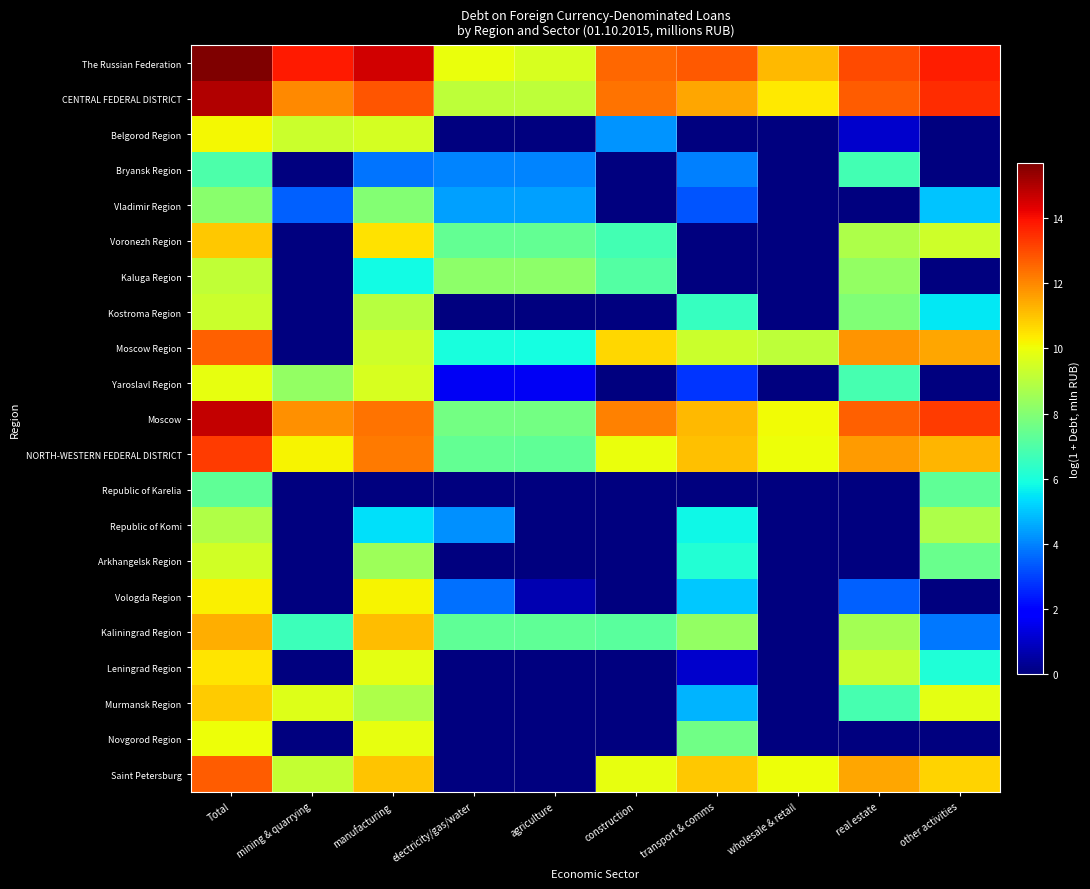

Reading left to right, list all the values displayed in this chart.

The Russian Federation: Total=15.7	mining & quarrying=13.8	manufacturing=14.5	electricity/gas/water=10.0	agriculture=9.6	construction=12.6	transport & comms=12.8	wholesale & retail=11.2	real estate=13.0	other activities=13.8
CENTRAL FEDERAL DISTRICT: Total=15.0	mining & quarrying=12.0	manufacturing=12.8	electricity/gas/water=9.1	agriculture=9.1	construction=12.3	transport & comms=11.5	wholesale & retail=10.4	real estate=12.7	other activities=13.5
Belgorod Region: Total=10.1	mining & quarrying=9.3	manufacturing=9.5	electricity/gas/water=0.0	agriculture=0.0	construction=4.2	transport & comms=0.0	wholesale & retail=0.0	real estate=1.1	other activities=0.0
Bryansk Region: Total=6.9	mining & quarrying=0.0	manufacturing=3.7	electricity/gas/water=4.0	agriculture=4.0	construction=0.0	transport & comms=4.0	wholesale & retail=0.0	real estate=6.8	other activities=0.0
Vladimir Region: Total=8.1	mining & quarrying=3.5	manufacturing=8.0	electricity/gas/water=4.5	agriculture=4.5	construction=0.0	transport & comms=3.3	wholesale & retail=0.0	real estate=0.0	other activities=5.0
Voronezh Region: Total=11.0	mining & quarrying=0.0	manufacturing=10.5	electricity/gas/water=7.4	agriculture=7.4	construction=6.8	transport & comms=0.0	wholesale & retail=0.0	real estate=8.8	other activities=9.4
Kaluga Region: Total=9.1	mining & quarrying=0.0	manufacturing=5.9	electricity/gas/water=8.2	agriculture=8.2	construction=7.1	transport & comms=0.0	wholesale & retail=0.0	real estate=8.3	other activities=0.0
Kostroma Region: Total=9.4	mining & quarrying=0.0	manufacturing=9.0	electricity/gas/water=0.0	agriculture=0.0	construction=0.0	transport & comms=6.5	wholesale & retail=0.0	real estate=8.0	other activities=5.5
Moscow Region: Total=12.7	mining & quarrying=0.0	manufacturing=9.4	electricity/gas/water=5.9	agriculture=5.9	construction=10.7	transport & comms=9.4	wholesale & retail=9.1	real estate=11.8	other activities=11.5
Yaroslavl Region: Total=9.9	mining & quarrying=8.3	manufacturing=9.6	electricity/gas/water=1.6	agriculture=1.6	construction=0.0	transport & comms=2.8	wholesale & retail=0.0	real estate=6.8	other activities=0.0
Moscow: Total=14.8	mining & quarrying=11.9	manufacturing=12.3	electricity/gas/water=7.7	agriculture=7.7	construction=12.1	transport & comms=11.2	wholesale & retail=10.1	real estate=12.6	other activities=13.3
NORTH-WESTERN FEDERAL DISTRICT: Total=13.3	mining & quarrying=10.2	manufacturing=12.2	electricity/gas/water=7.4	agriculture=7.3	construction=9.9	transport & comms=11.0	wholesale & retail=10.0	real estate=11.7	other activities=11.3
Republic of Karelia: Total=7.3	mining & quarrying=0.0	manufacturing=0.0	electricity/gas/water=0.0	agriculture=0.0	construction=0.0	transport & comms=0.0	wholesale & retail=0.0	real estate=0.0	other activities=7.3
Republic of Komi: Total=8.9	mining & quarrying=0.0	manufacturing=5.4	electricity/gas/water=4.2	agriculture=0.0	construction=0.0	transport & comms=5.8	wholesale & retail=0.0	real estate=0.0	other activities=8.8
Arkhangelsk Region: Total=9.4	mining & quarrying=0.0	manufacturing=8.5	electricity/gas/water=0.0	agriculture=0.0	construction=0.0	transport & comms=6.2	wholesale & retail=0.0	real estate=0.0	other activities=7.5
Vologda Region: Total=10.2	mining & quarrying=0.0	manufacturing=10.2	electricity/gas/water=3.7	agriculture=0.7	construction=0.0	transport & comms=5.0	wholesale & retail=0.0	real estate=3.4	other activities=0.0
Kaliningrad Region: Total=11.4	mining & quarrying=6.7	manufacturing=11.1	electricity/gas/water=7.3	agriculture=7.3	construction=7.2	transport & comms=8.3	wholesale & retail=0.0	real estate=8.6	other activities=3.8
Leningrad Region: Total=10.5	mining & quarrying=0.0	manufacturing=9.9	electricity/gas/water=0.0	agriculture=0.0	construction=0.0	transport & comms=1.1	wholesale & retail=0.0	real estate=9.3	other activities=6.1
Murmansk Region: Total=10.8	mining & quarrying=9.7	manufacturing=8.8	electricity/gas/water=0.0	agriculture=0.0	construction=0.0	transport & comms=4.7	wholesale & retail=0.0	real estate=6.8	other activities=9.9
Novgorod Region: Total=10.0	mining & quarrying=0.0	manufacturing=9.9	electricity/gas/water=0.0	agriculture=0.0	construction=0.0	transport & comms=7.6	wholesale & retail=0.0	real estate=0.0	other activities=0.0
Saint Petersburg: Total=12.7	mining & quarrying=9.2	manufacturing=11.0	electricity/gas/water=0.0	agriculture=0.0	construction=9.9	transport & comms=10.9	wholesale & retail=10.0	real estate=11.5	other activities=10.8